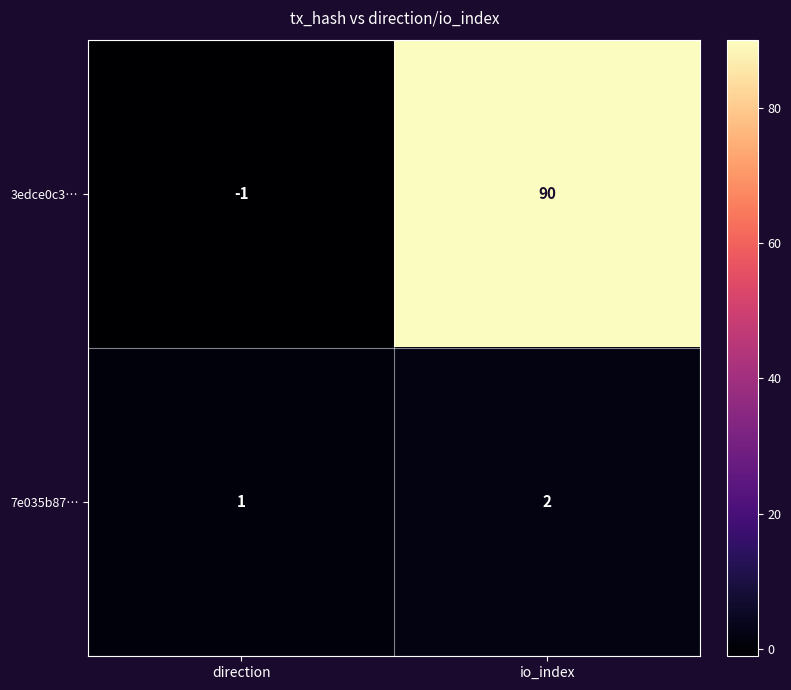

List the series in order of their overall mean, lowest first.

7e035b87…, 3edce0c3…